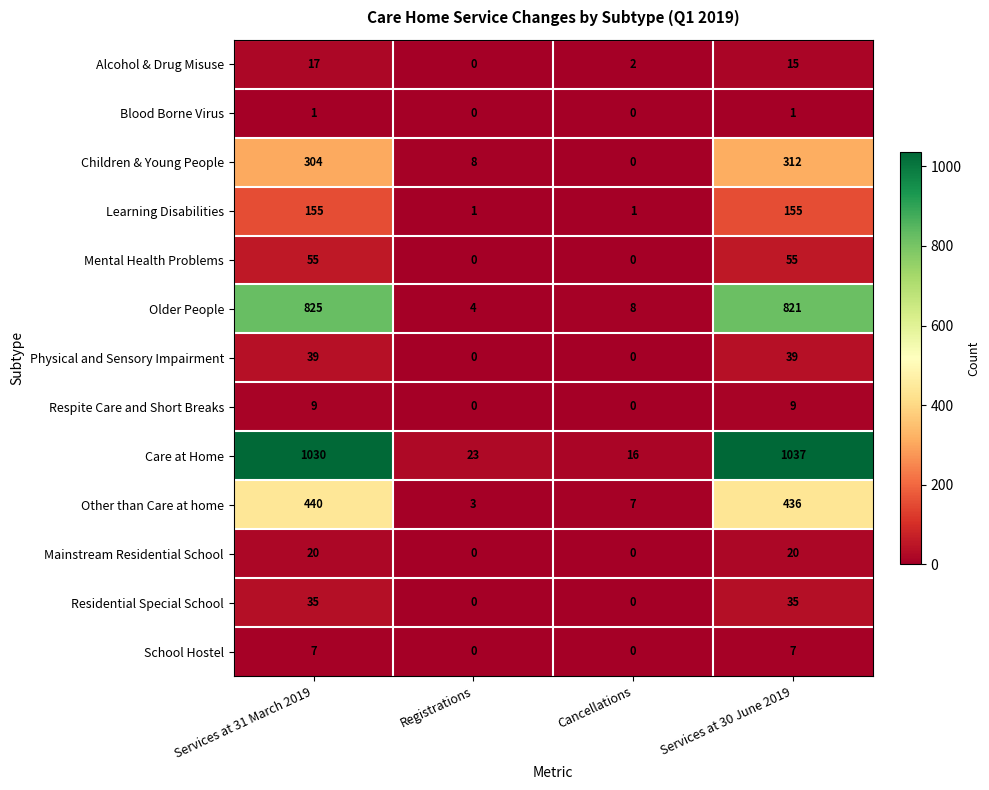

How many Mainstream Residential School values are between 0 and 20?

4